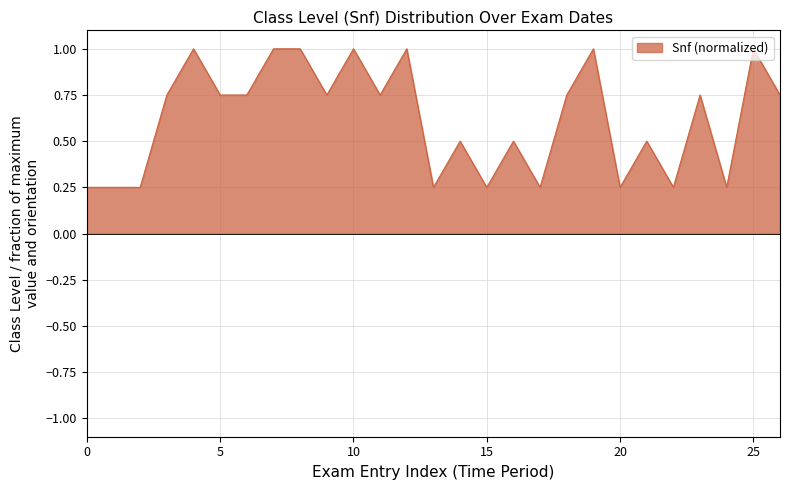

What is the greatest value displayed?

1.0